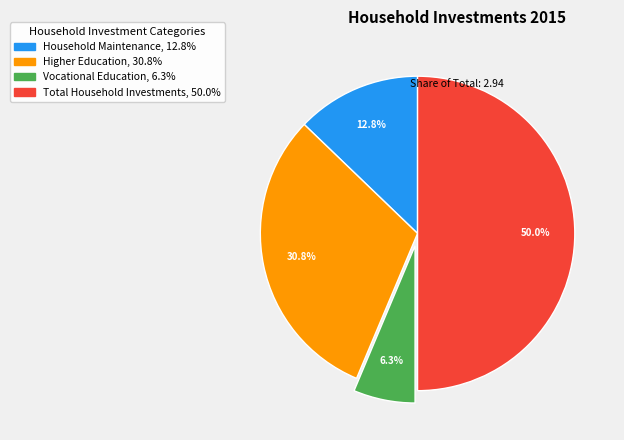

To the nearest percent, what percentage of the pie is Vocational Education?

6%